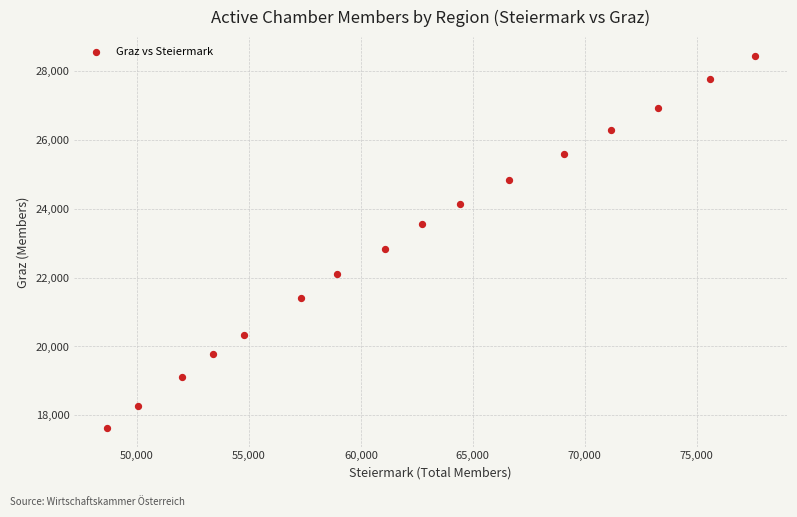

What is the range of Y values (max minus min)?

10825